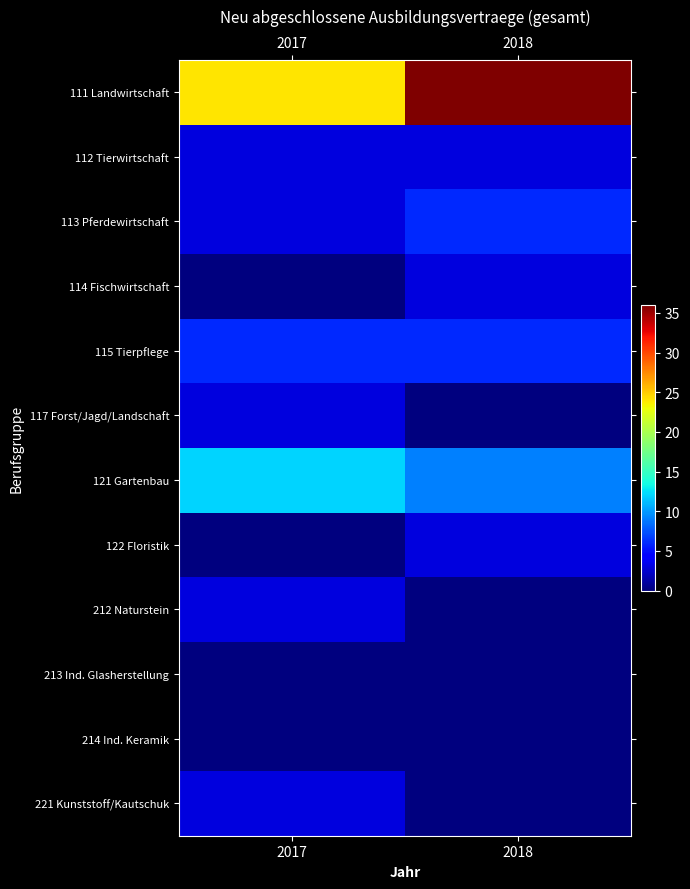

Reading right to left, extract all data points from this chart.

111 Landwirtschaft: 2018=36	2017=24
112 Tierwirtschaft: 2018=3	2017=3
113 Pferdewirtschaft: 2018=6	2017=3
114 Fischwirtschaft: 2018=3	2017=0
115 Tierpflege: 2018=6	2017=6
117 Forst/Jagd/Landschaft: 2018=0	2017=3
121 Gartenbau: 2018=9	2017=12
122 Floristik: 2018=3	2017=0
212 Naturstein: 2018=0	2017=3
213 Ind. Glasherstellung: 2018=0	2017=0
214 Ind. Keramik: 2018=0	2017=0
221 Kunststoff/Kautschuk: 2018=0	2017=3